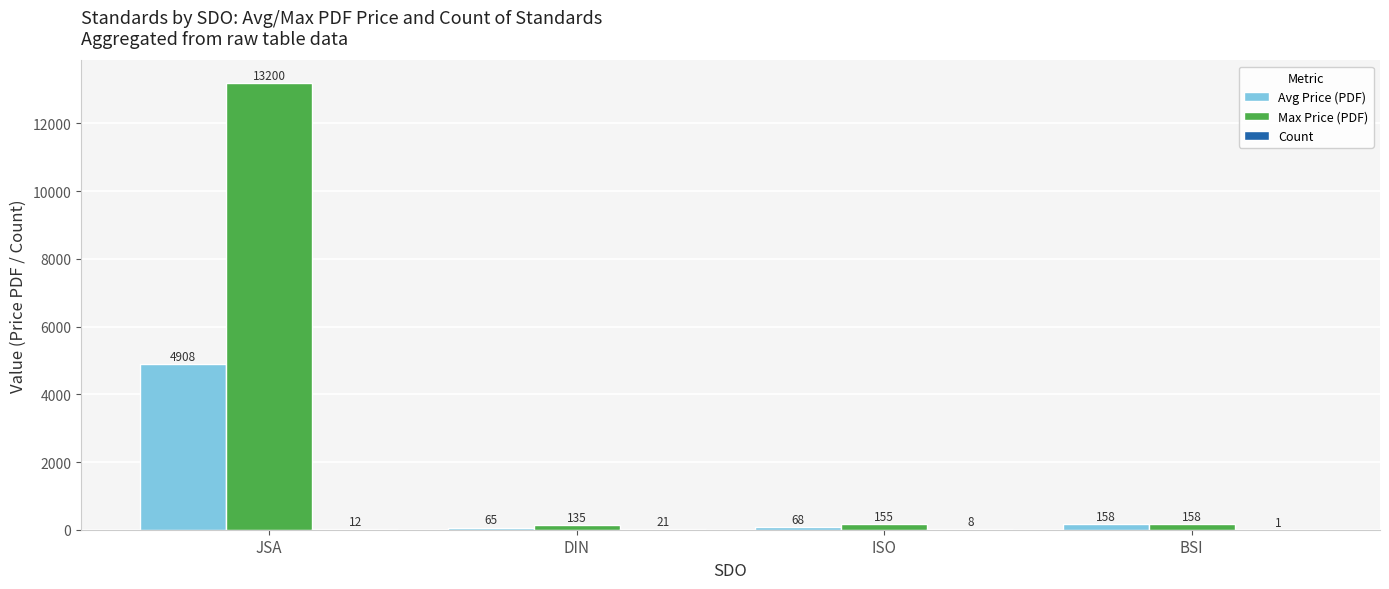

What value does the Max Price (PDF) series have at JSA?

13200.0